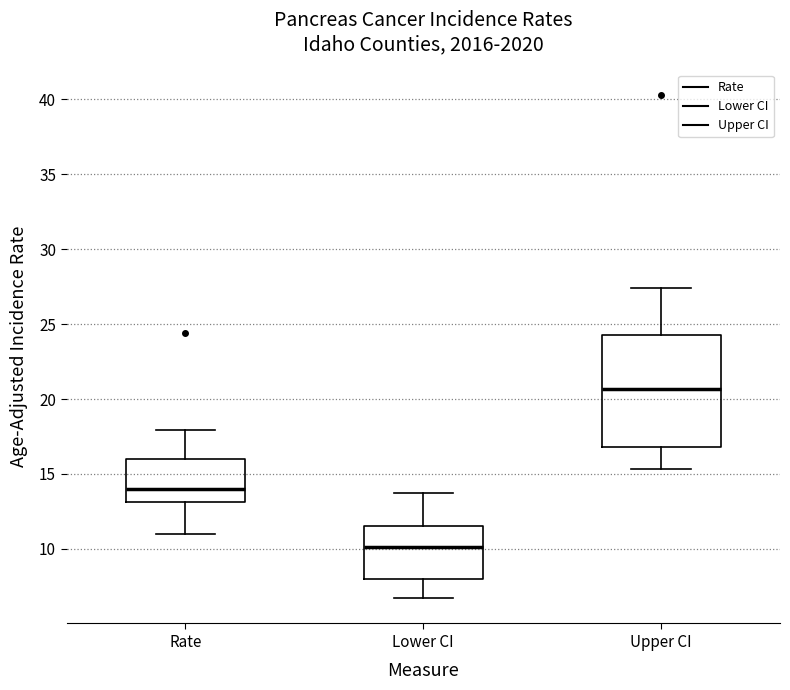

Where does the median line of the box for Lower CI sit on the y-axis? The values are not printed on the chart, so give them approximately, as read against the axis.

10.0